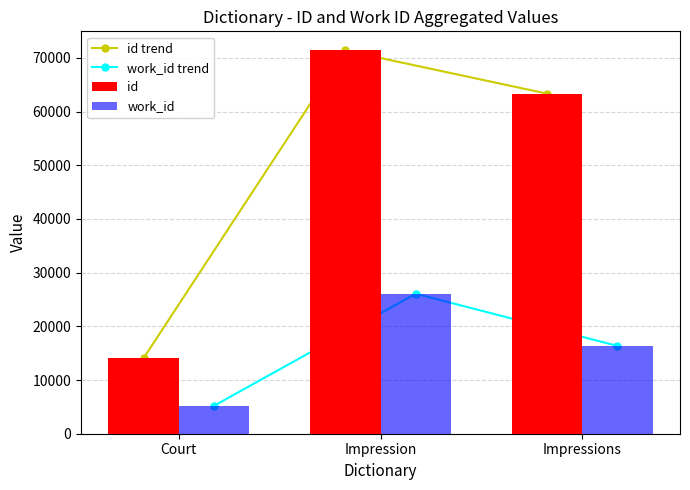

At which label does work_id trend reach its peak?

Impression